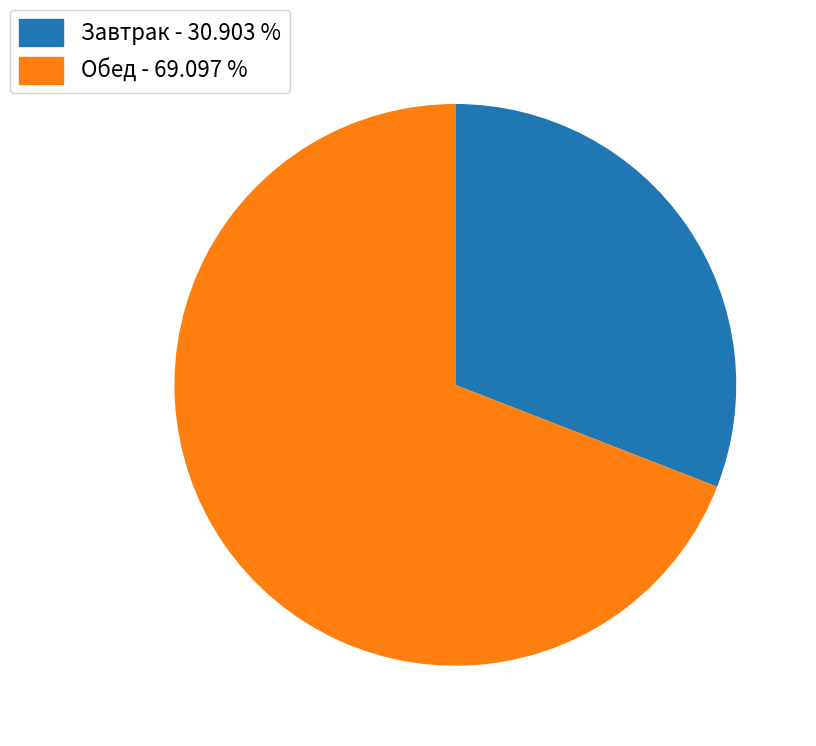

Which category accounts for the majority?

Обед